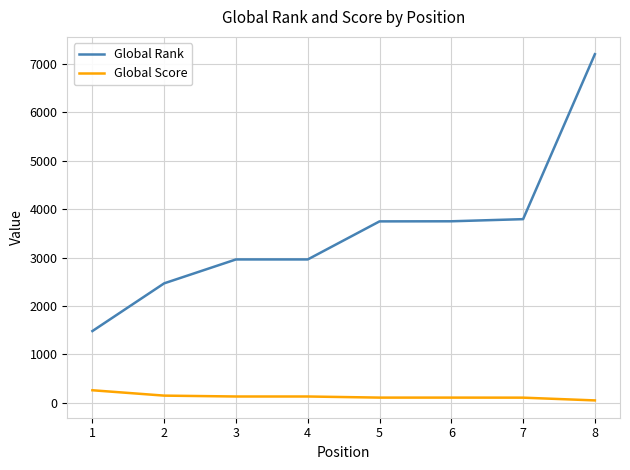

What is the maximum value shown in the chart?

7204